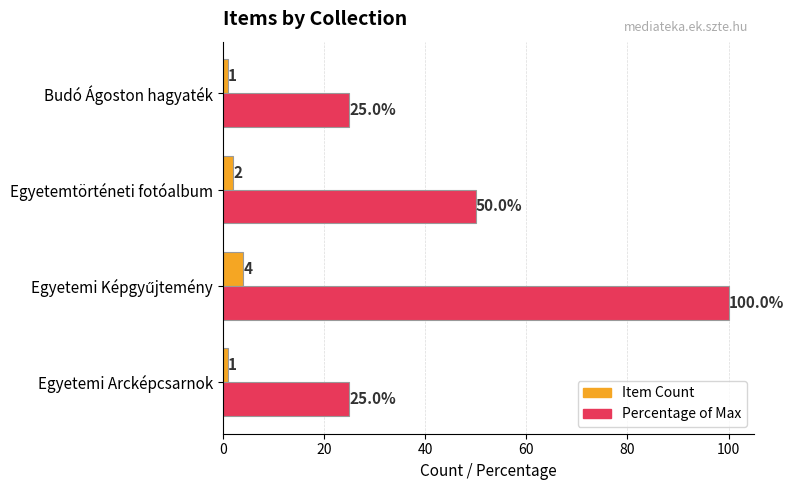

Rank the series by their average value, from lowest to highest.

Item Count, Percentage of Max